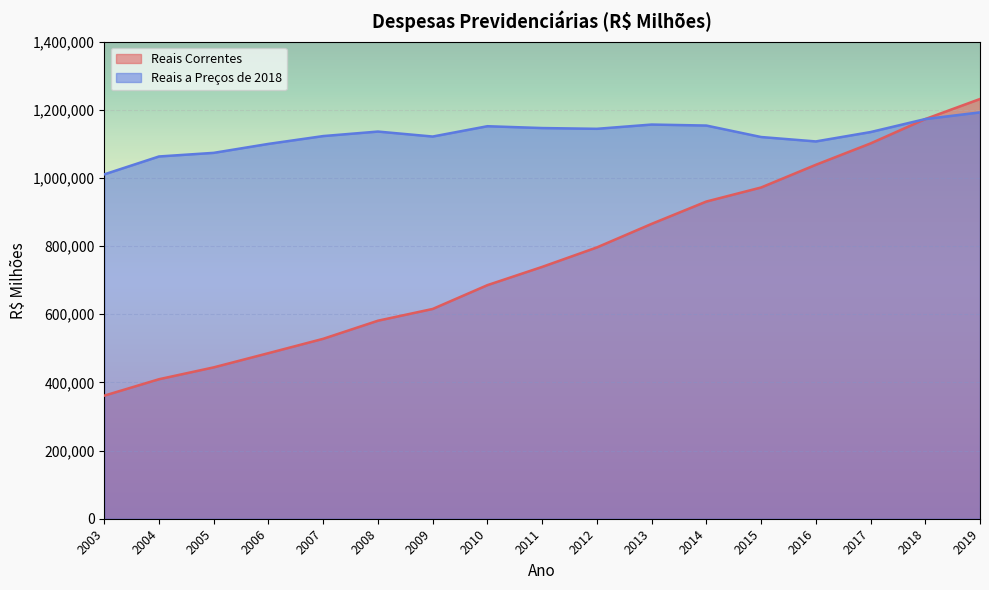

How many data points in Reais a Preços de 2018 are less than 1134501?

8